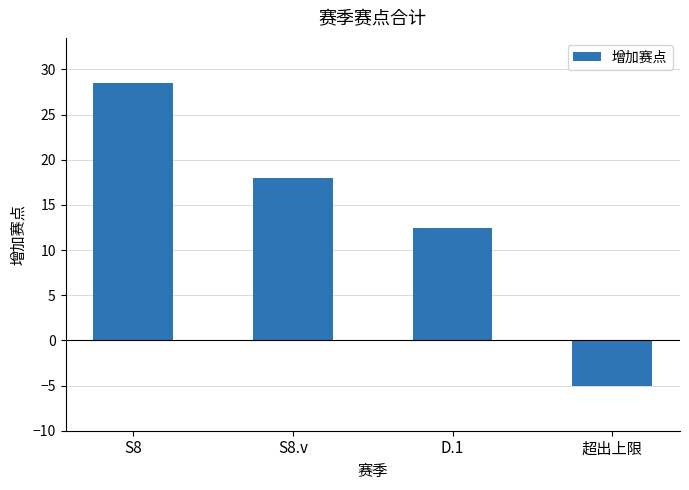

Which label corresponds to the smallest value in the chart?

超出上限